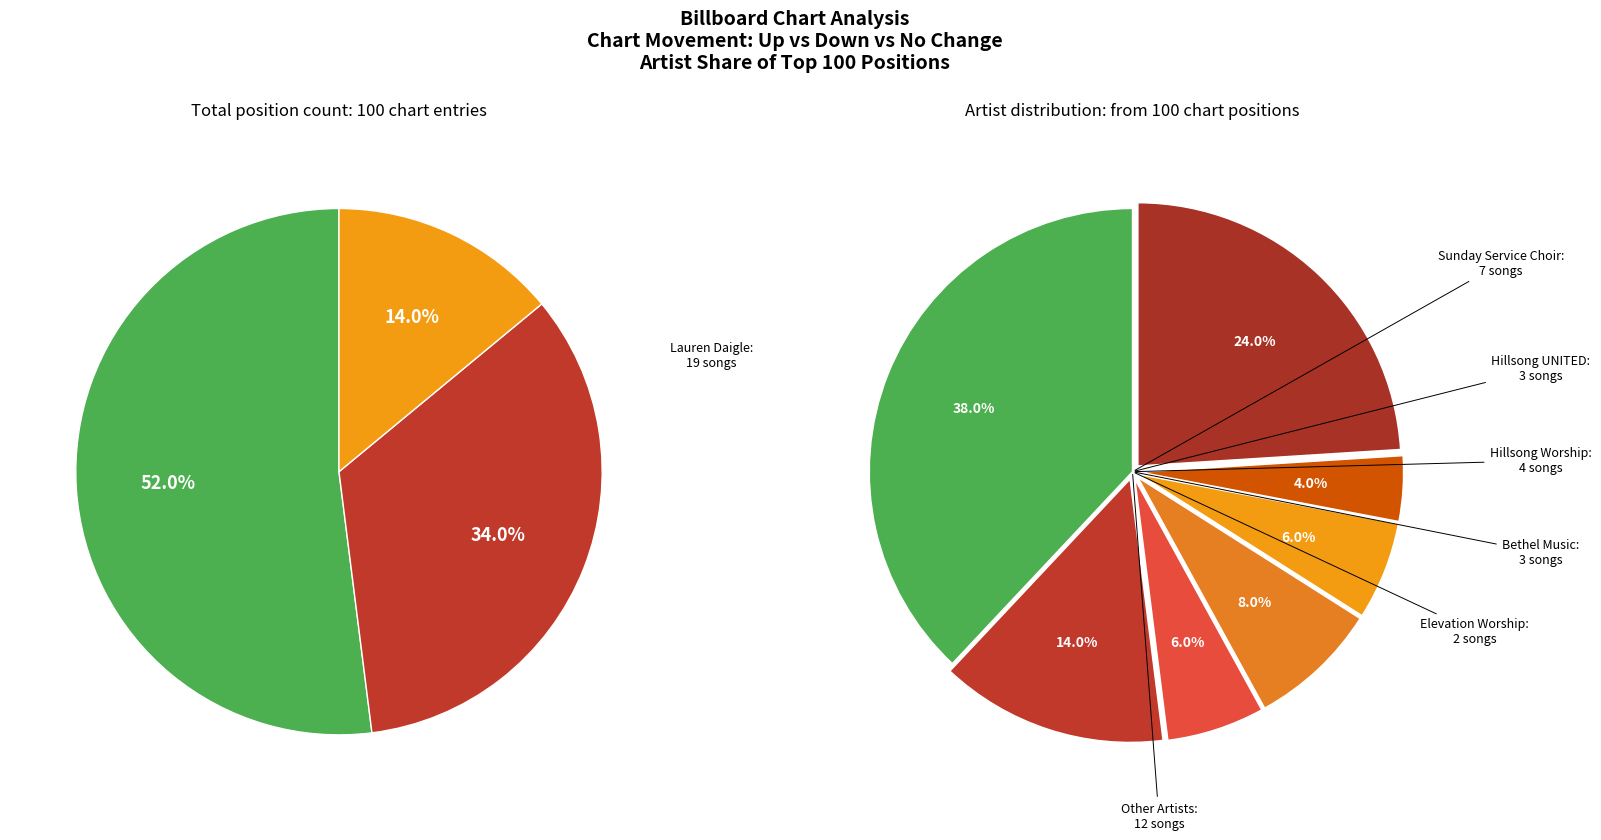

Combined, do up and - account for over 50%?

Yes